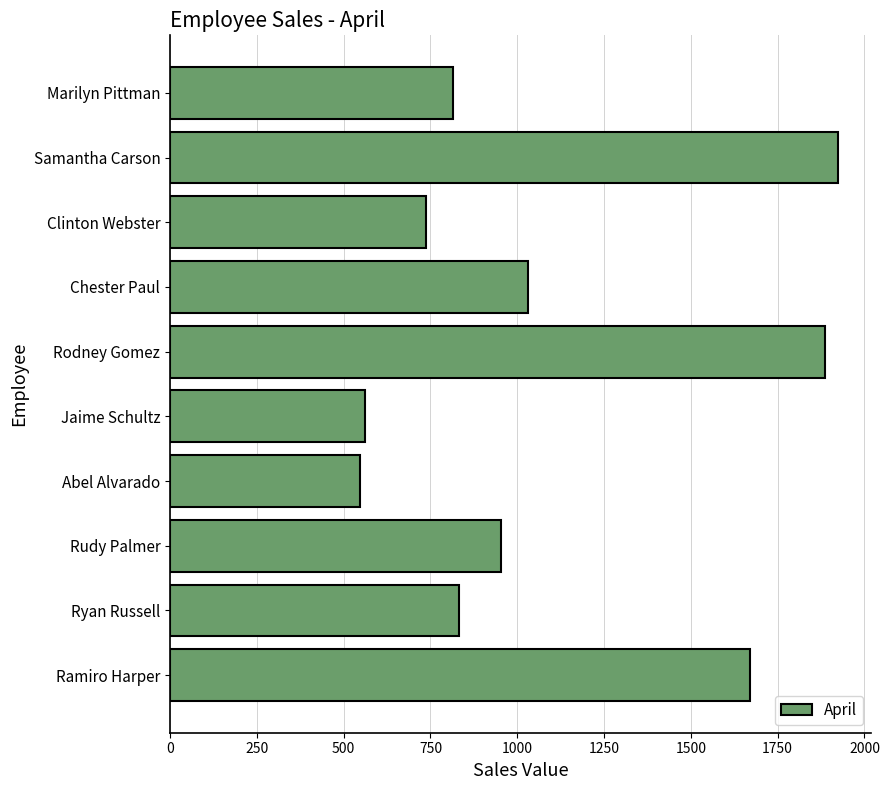

The chart shows a value of 1026 at Samantha Carson. True or false?

False